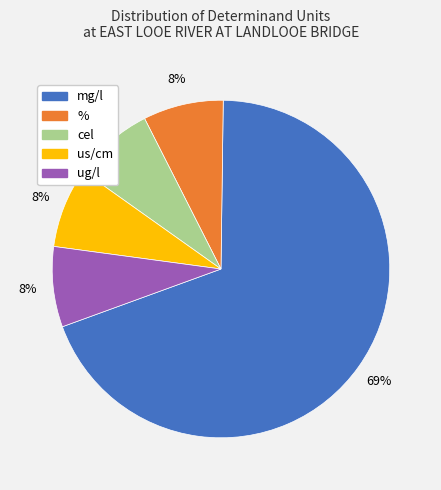

Is it true that us/cm is 1% of the pie?

False